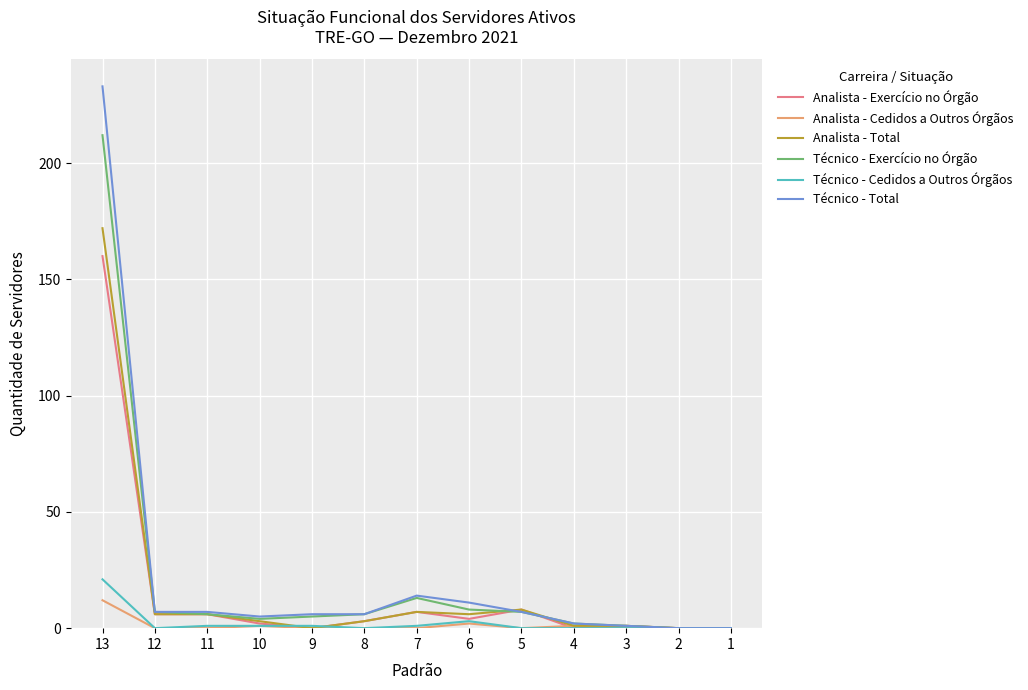

Reading left to right, transcribe all the data shown in this chart.

Analista - Exercício no Órgão: 160	6	6	2	0	3	7	4	8	0	1	0	0
Analista - Cedidos a Outros Órgãos: 12	0	0	1	0	0	0	2	0	1	0	0	0
Analista - Total: 172	6	6	3	0	3	7	6	8	1	1	0	0
Técnico - Exercício no Órgão: 212	7	6	4	5	6	13	8	7	2	1	0	0
Técnico - Cedidos a Outros Órgãos: 21	0	1	1	1	0	1	3	0	0	0	0	0
Técnico - Total: 233	7	7	5	6	6	14	11	7	2	1	0	0